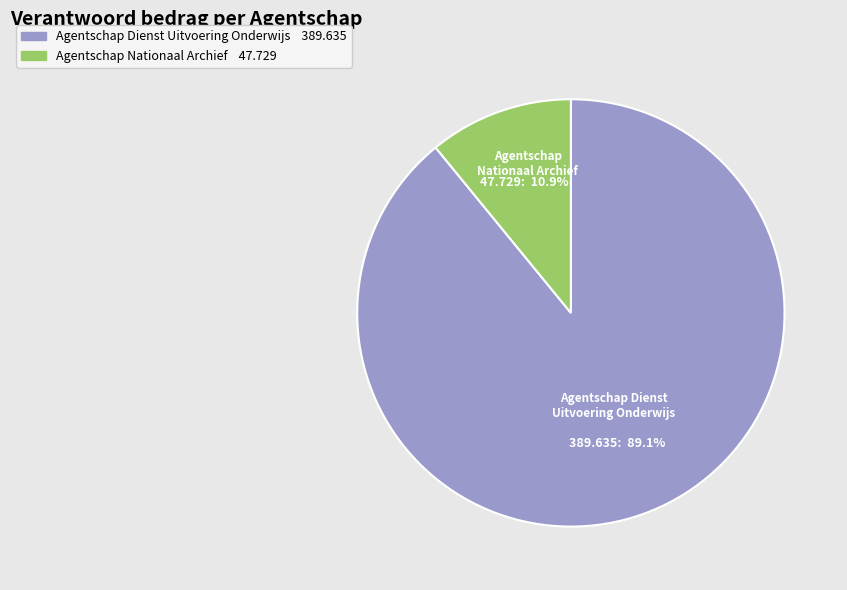

How much of the chart is everything except Agentschap Nationaal Archief?

89.1%